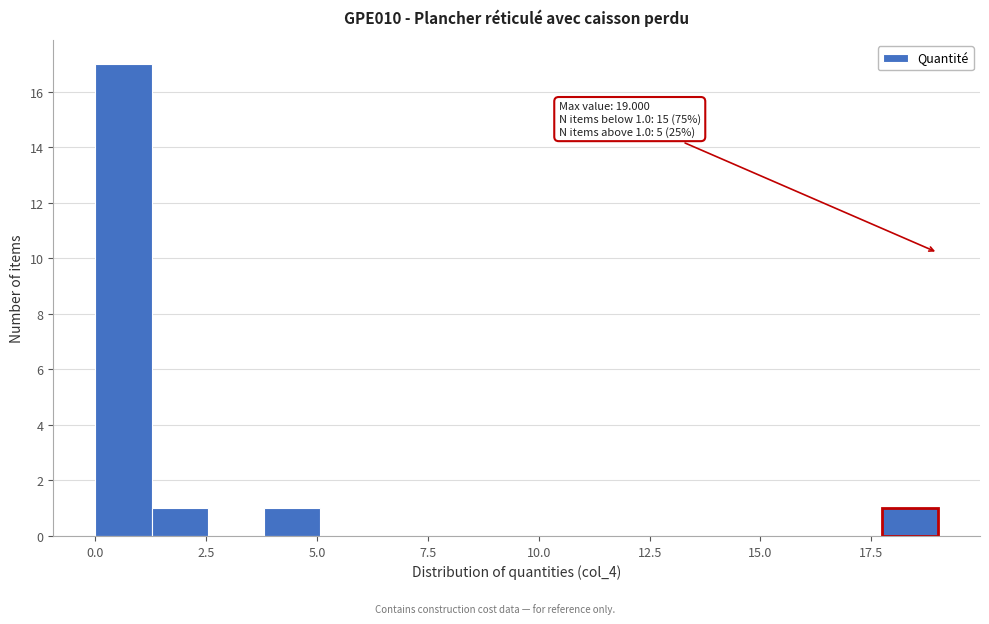

Read against the x-axis, roughly where is the centre of the tallest bar?

0.5